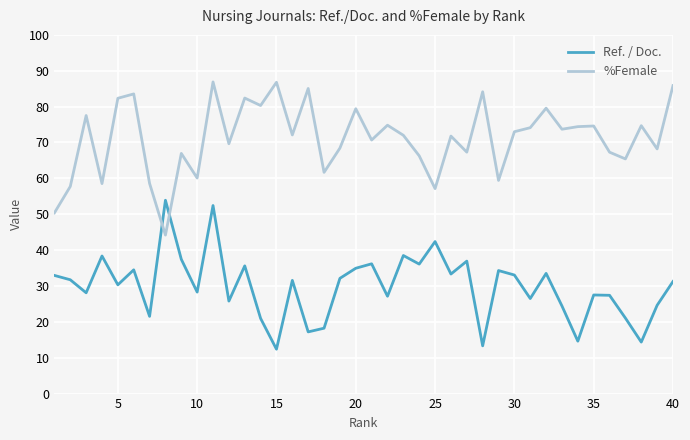

In %Female, how many points are lower than both neighbors (excluding endpoints)?

14